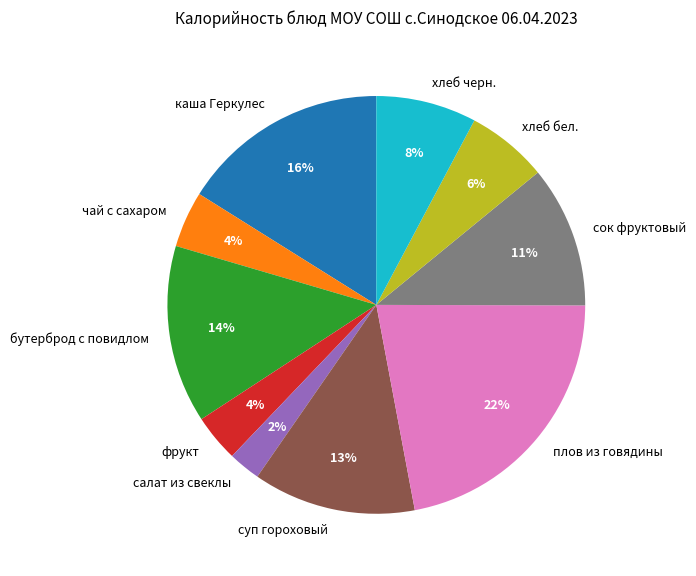

True or false: суп гороховый accounts for 13% of the total.

True